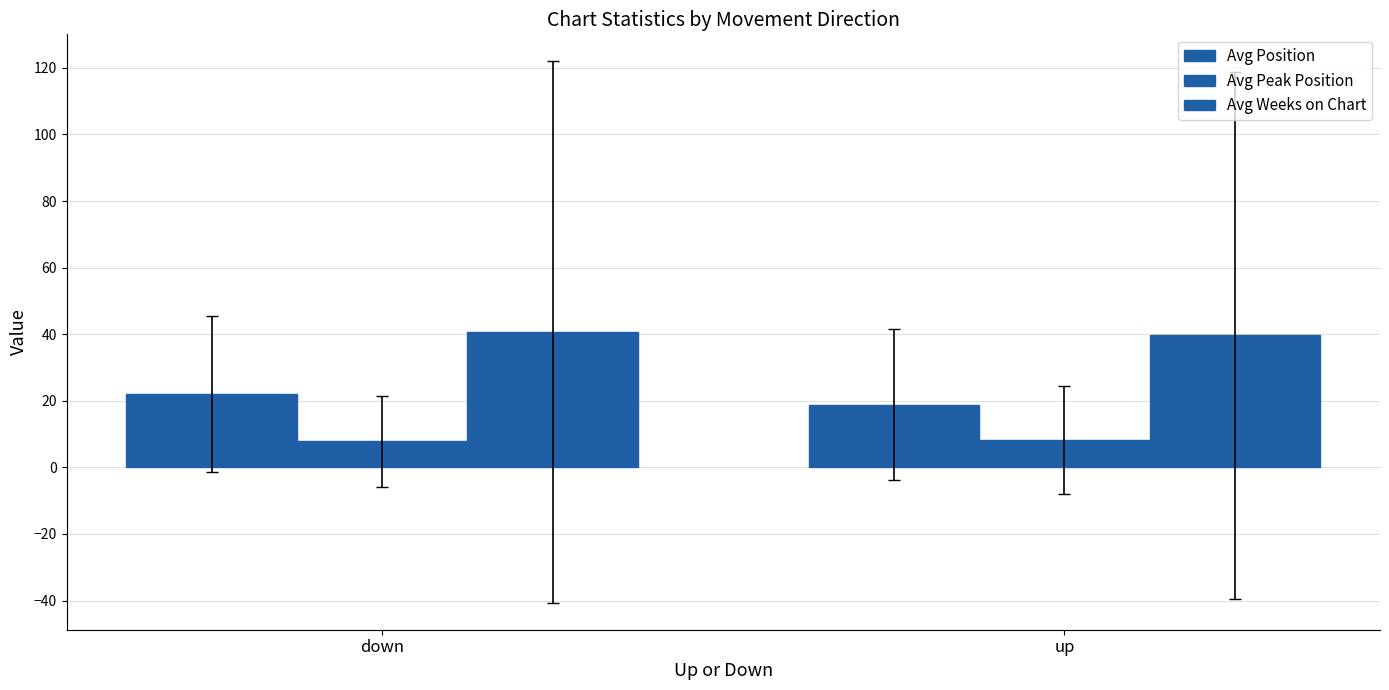

What is the label of the 2nd bar from the right?

down